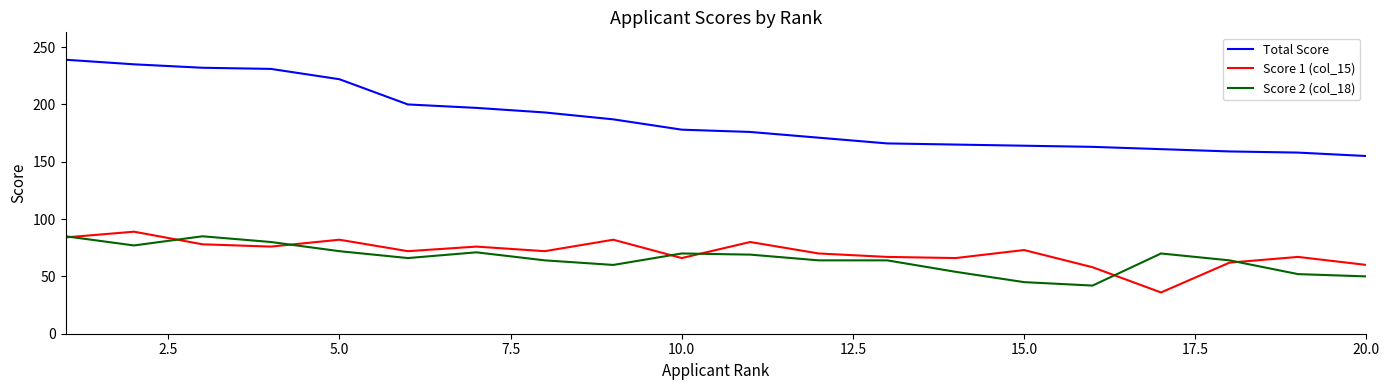

Rank the series by their maximum value, from lowest to highest.

Score 2 (col_18), Score 1 (col_15), Total Score